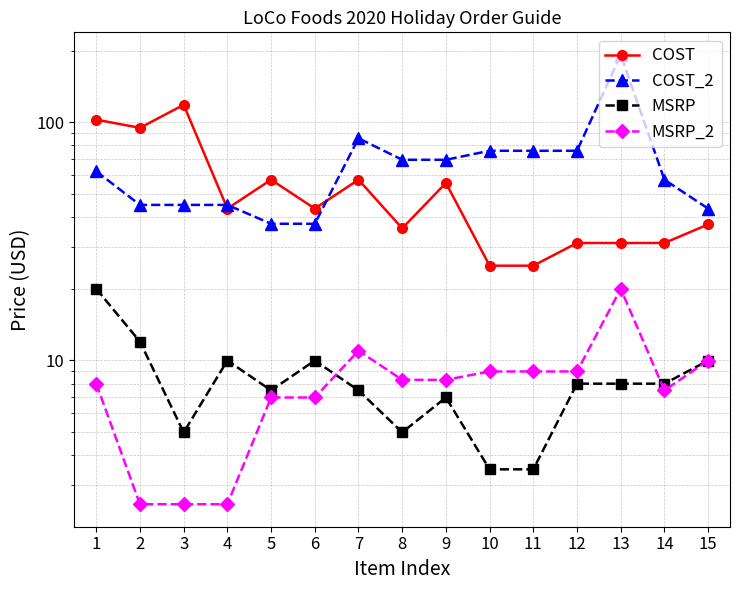

Where do MSRP and MSRP_2 first cross each other?

6 and 7